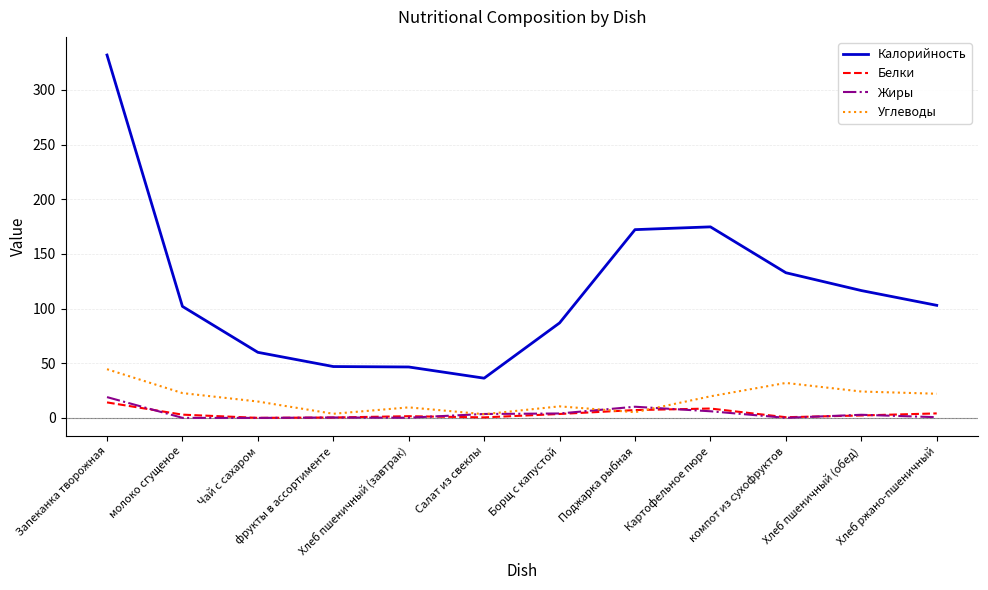

True or false: Калорийность and Жиры cross at least once.

False